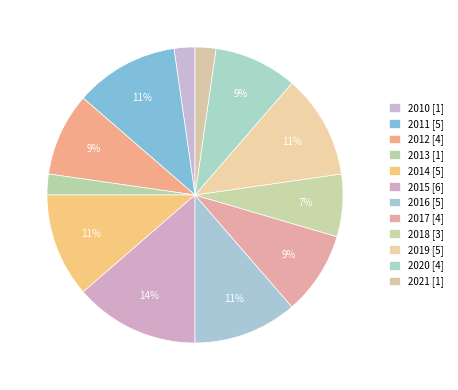

What is the ratio of the value at 2010 to the value at 2012?

0.2